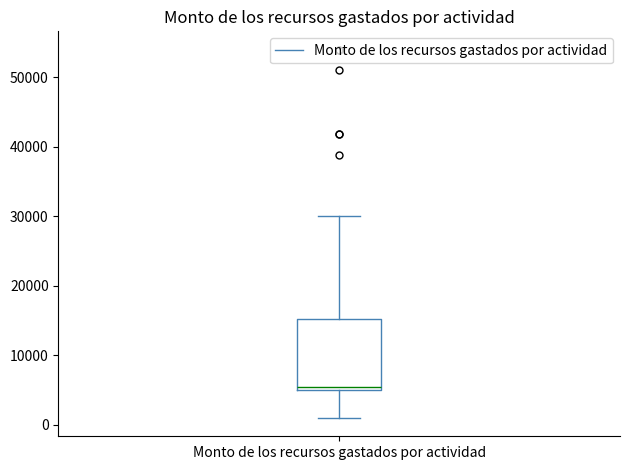

Transcribe this box plot: give where the median line is, the range the box spans, and where the two whiskers end, as read against the y-axis. The values are not printed on the chart, so give them approximately, as read against the axis.

median 5000 (just above the box's lower edge), box 5000 to 15000, whiskers 1000 to 30000